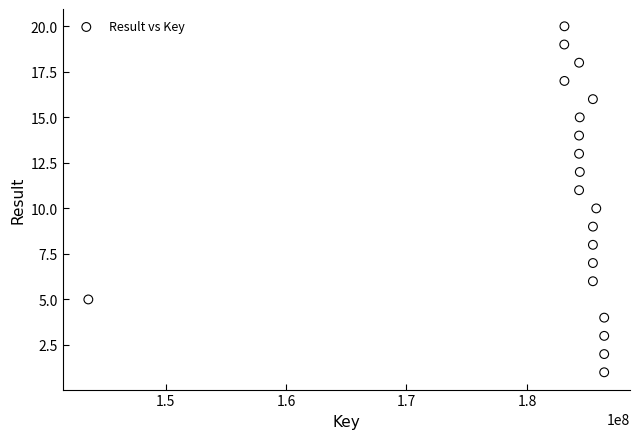

What is the range of Y values (max minus min)?

19